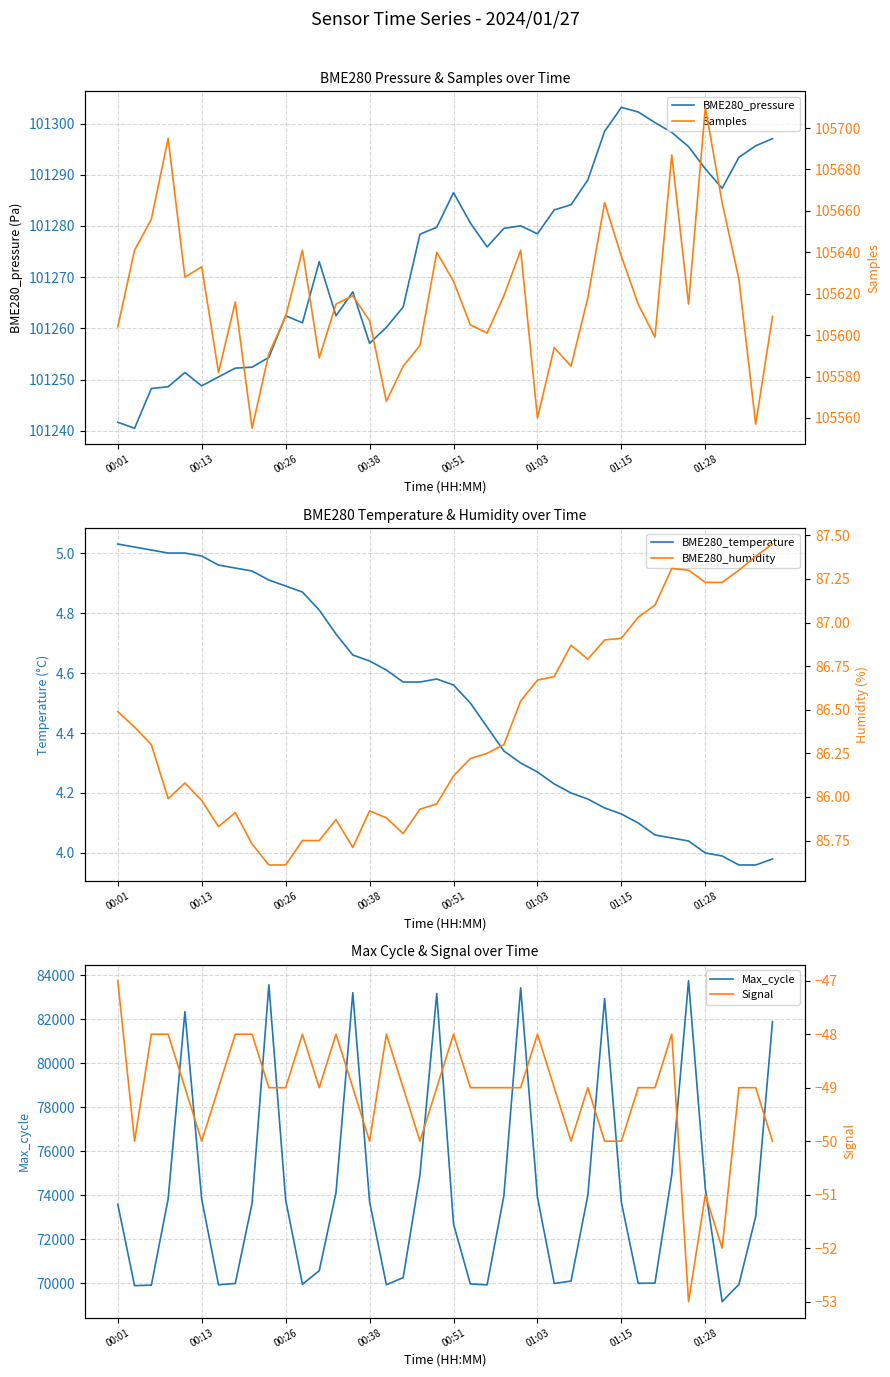

Which series has the largest total across all categories?

Samples